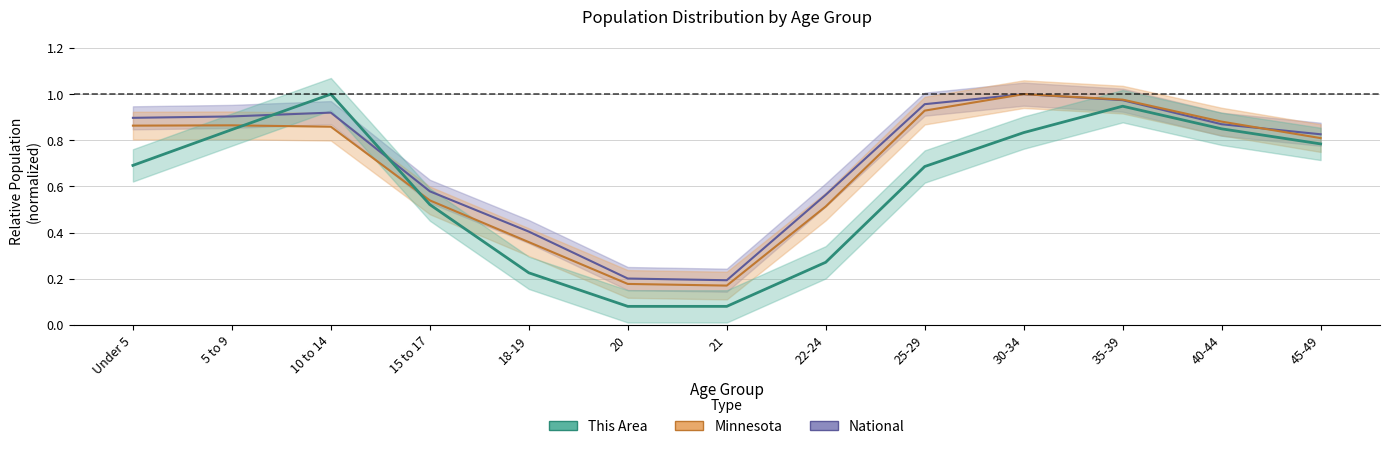

What is the maximum value for National?

1.0